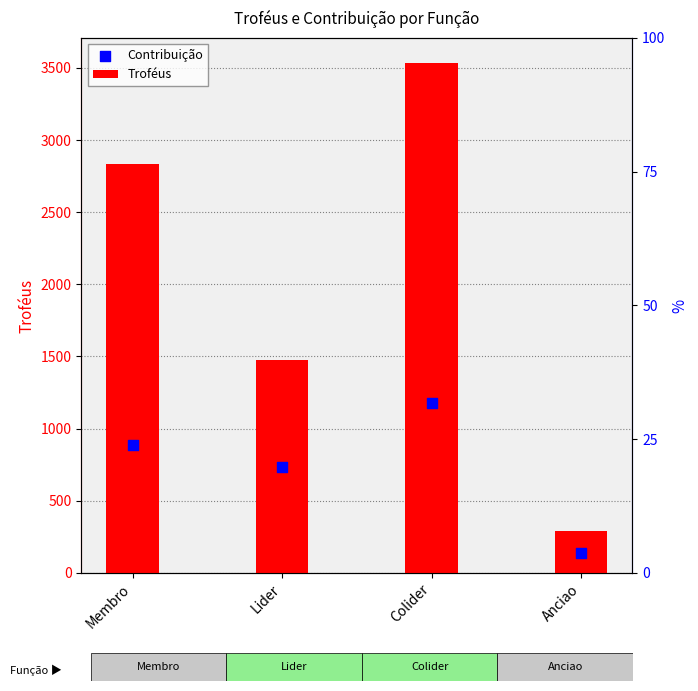

Which series contains the highest Y value?

Troféus